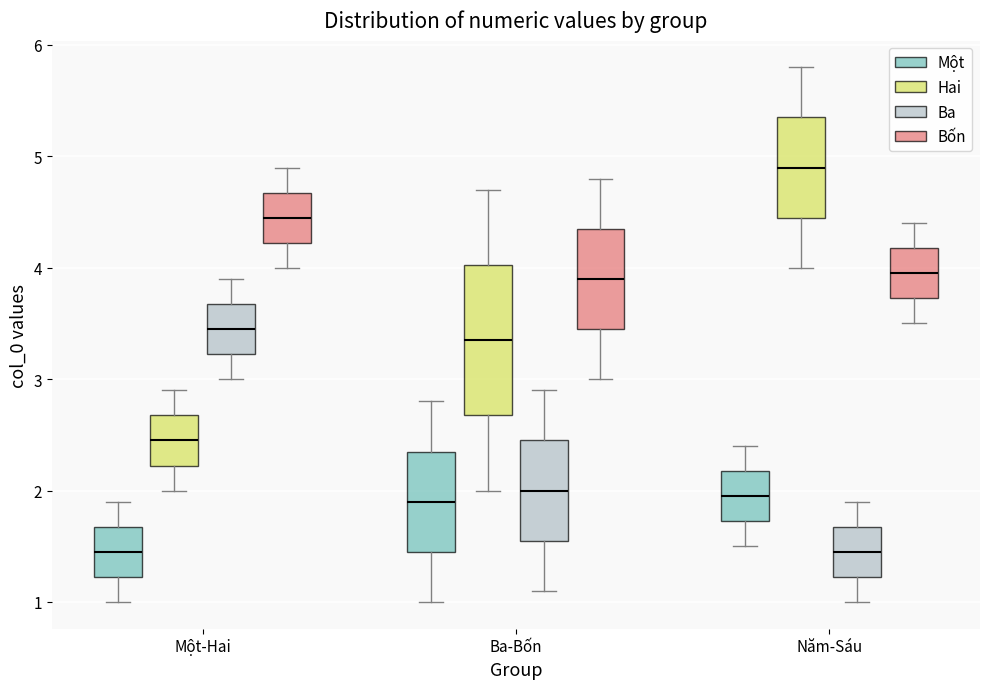

Where does the upper whisker of the box for Năm-Sáu (Hai) end on the y-axis? The values are not printed on the chart, so give them approximately, as read against the axis.

5.8